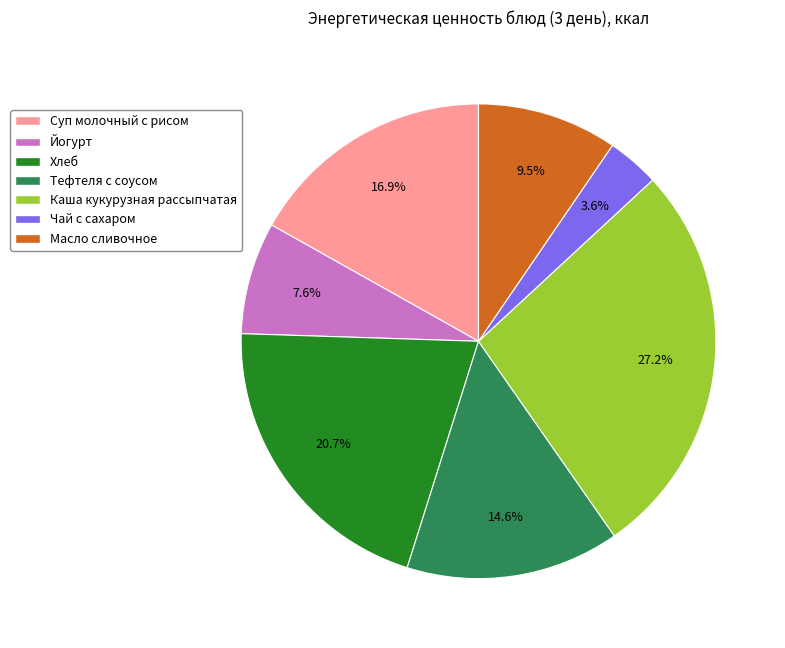

To the nearest percent, what portion does Йогурт represent?

8%